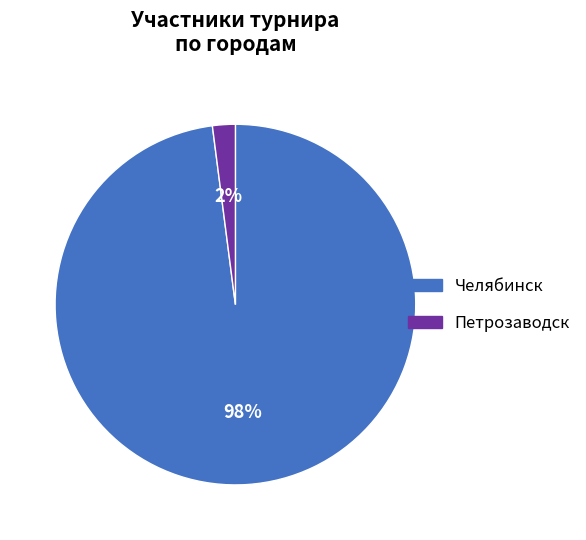

What is the largest slice in the pie chart?

Челябинск